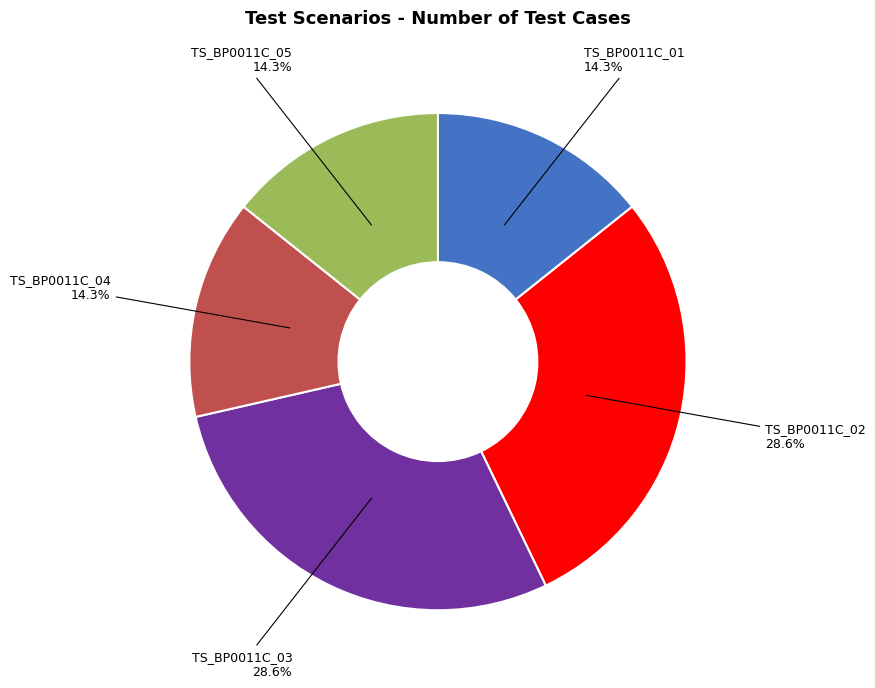

The TS_BP0011C_04 slice represents 14% of the pie. True or false?

True